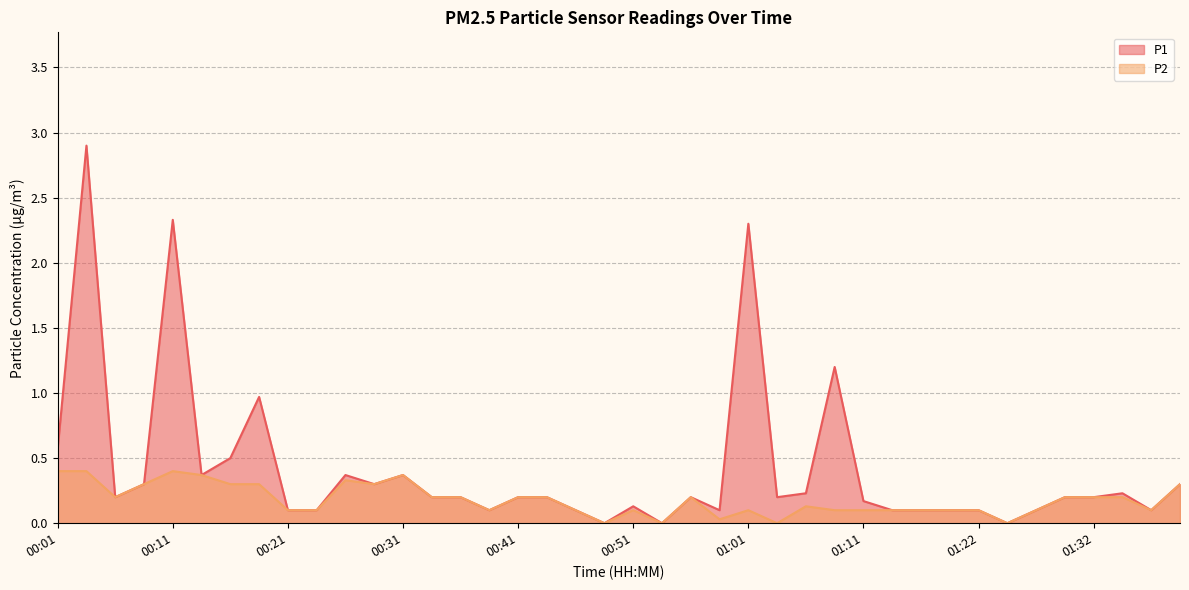

What is the difference between the P1 values at 01:24 and 00:44?

0.2